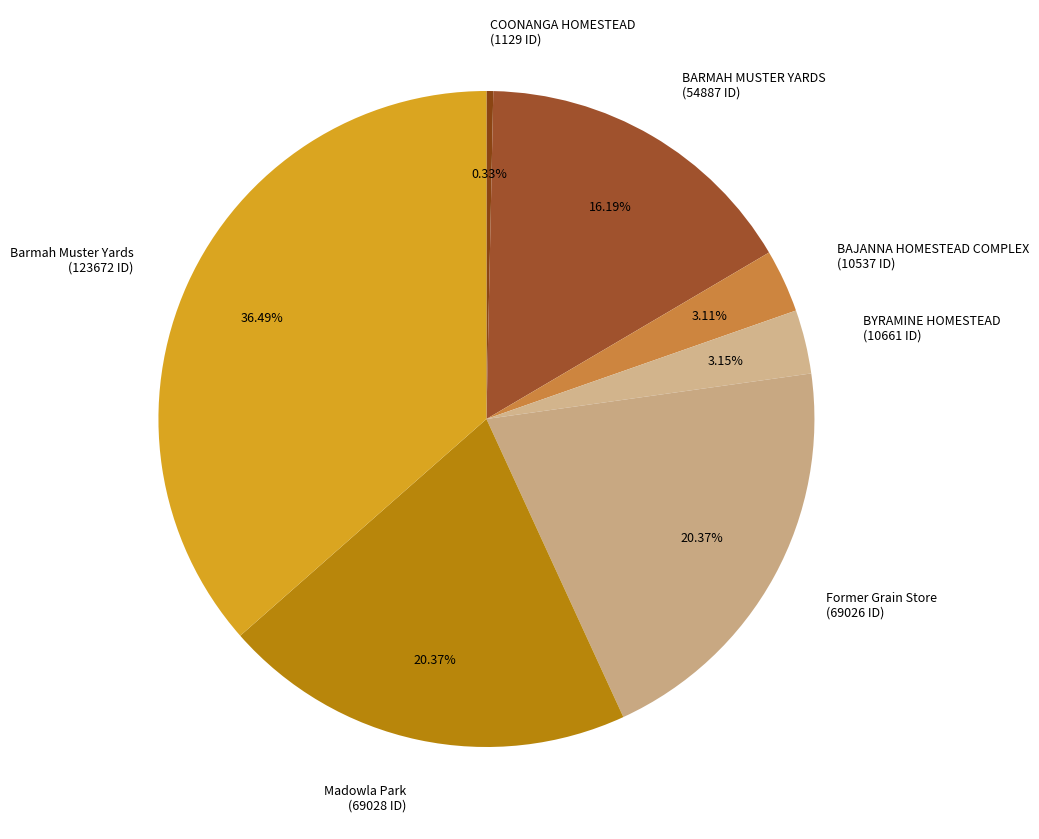

How many slices are in this pie chart?

7